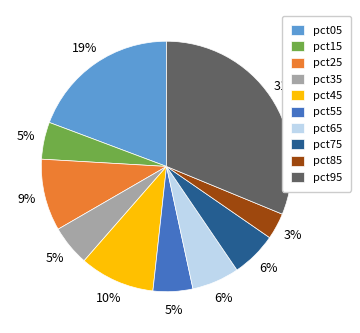

To the nearest percent, what portion does pct95 represent?

31%